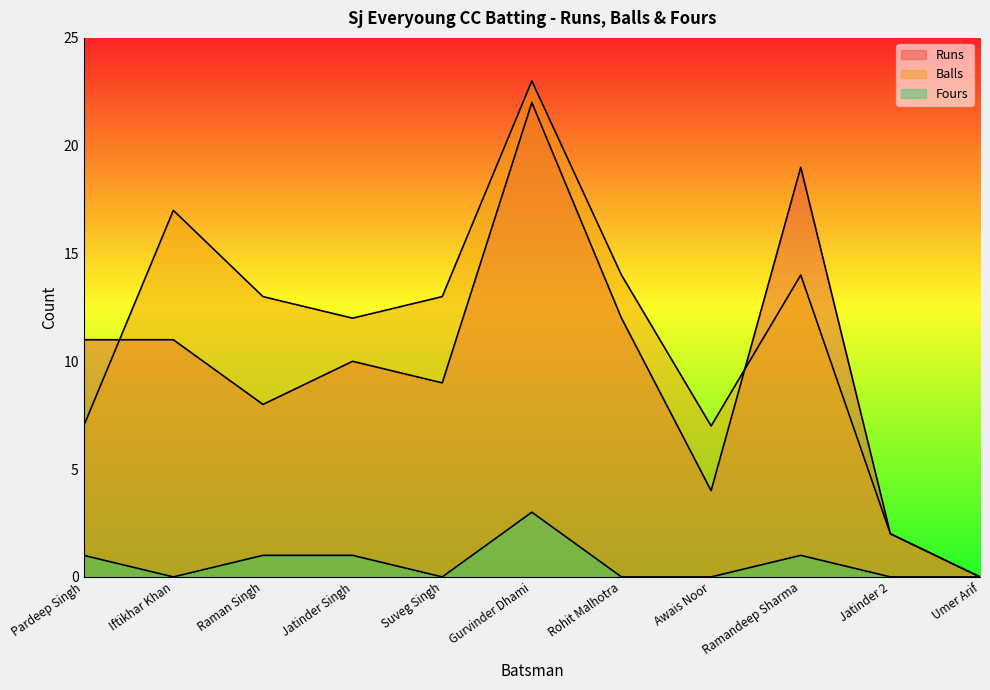

What is the label of the 4th point from the right?

Awais Noor